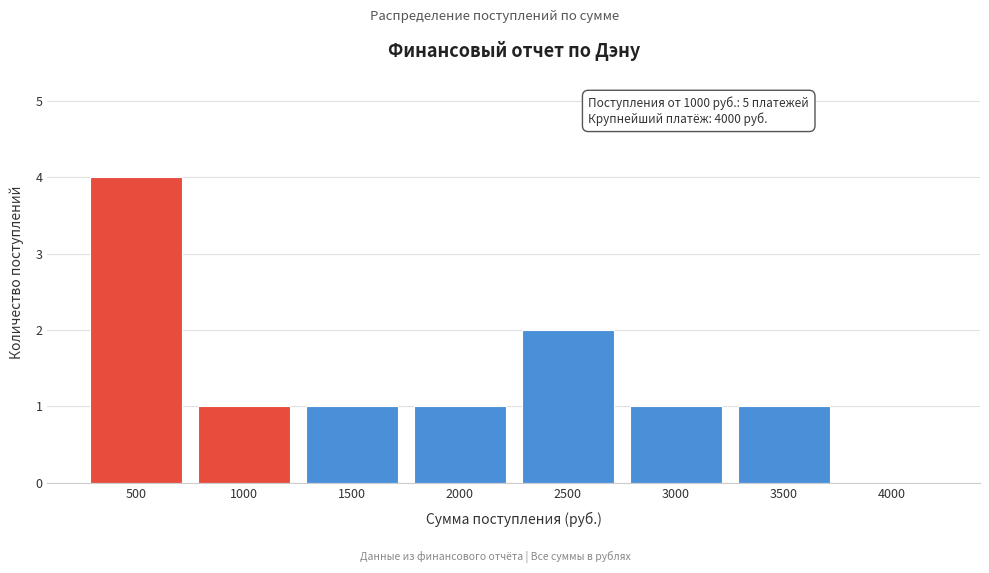

Reading left to right, extract all data points from this chart.

500=4	1000=1	1500=1	2000=1	2500=2	3000=1	3500=1	4000=0